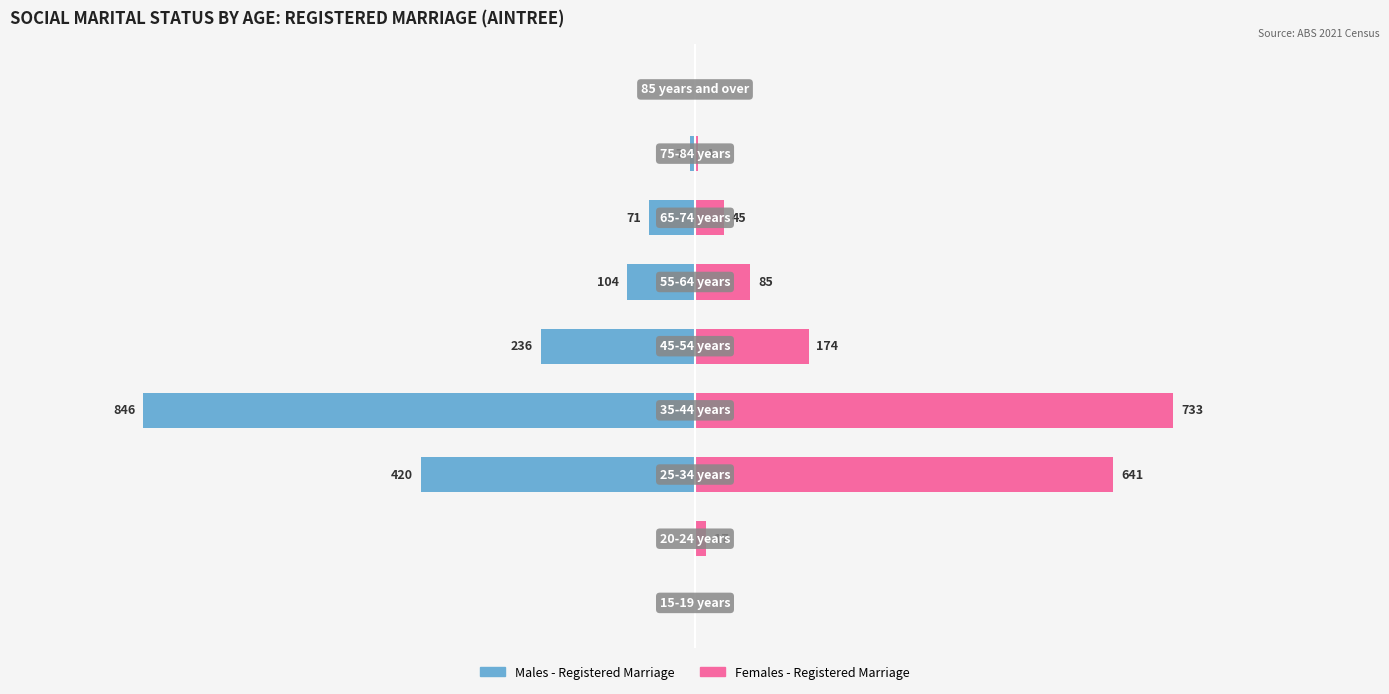

List the series in order of their overall mean, lowest first.

Males - Registered Marriage, Females - Registered Marriage